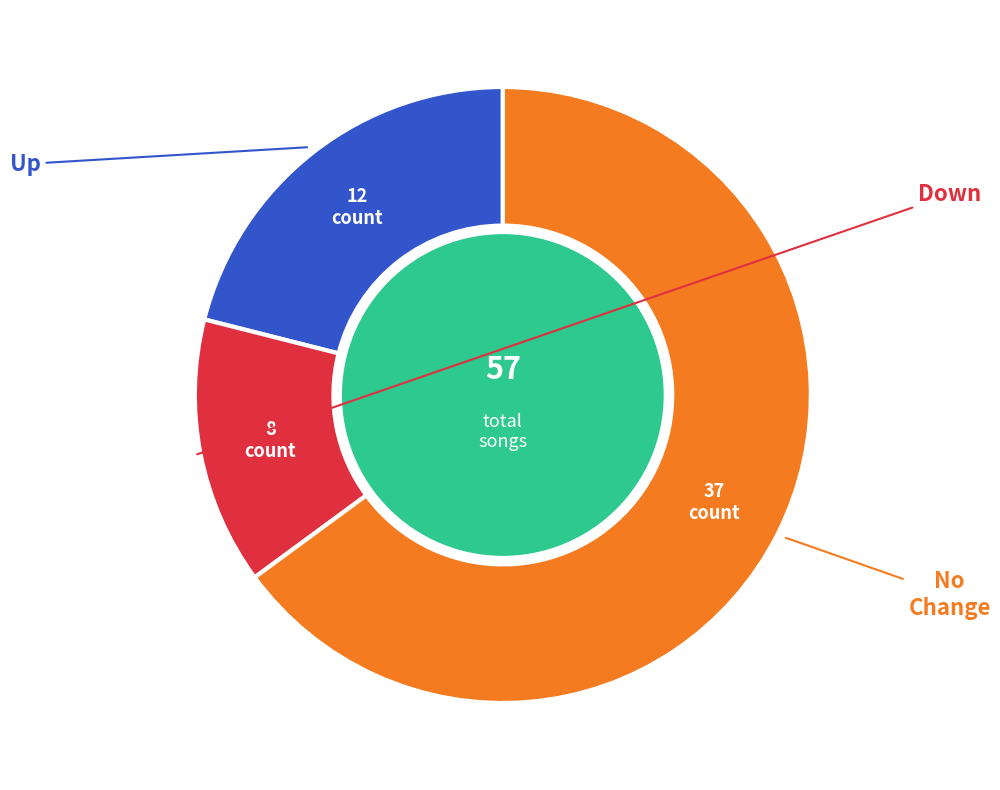

Is there any slice that represents more than half of the pie?

Yes